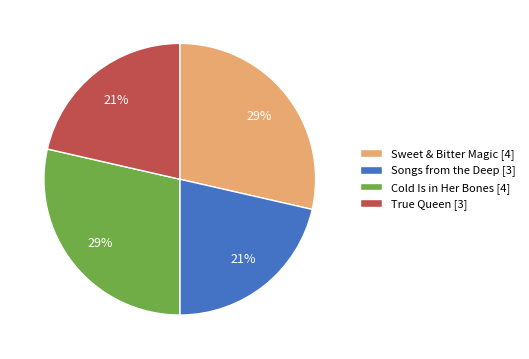

What percentage is the Sweet & Bitter Magic slice, to the nearest percent?

29%